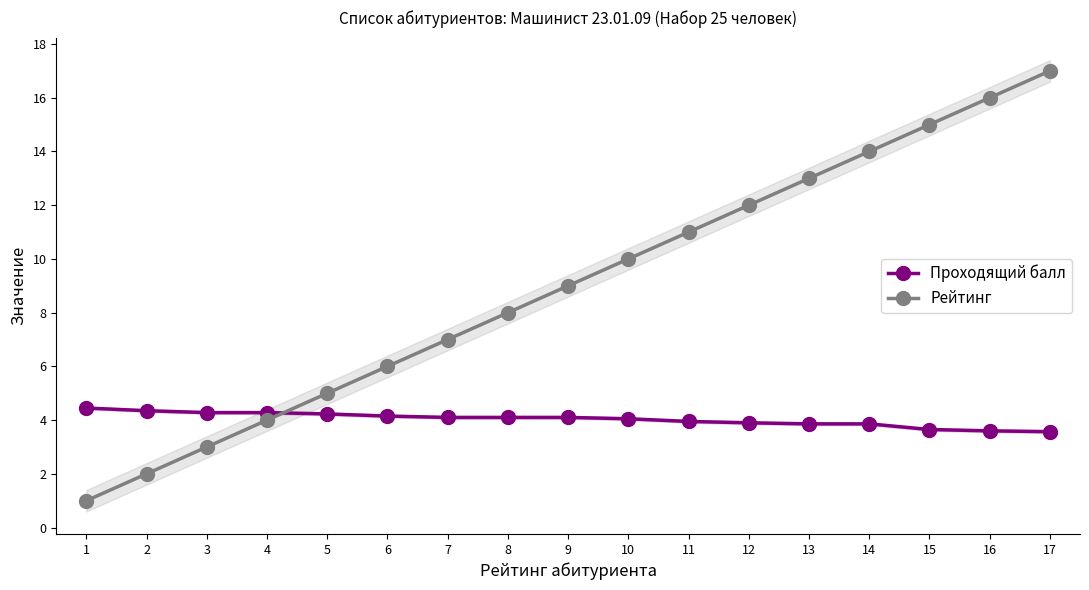

Which label corresponds to the largest value in the chart?

17